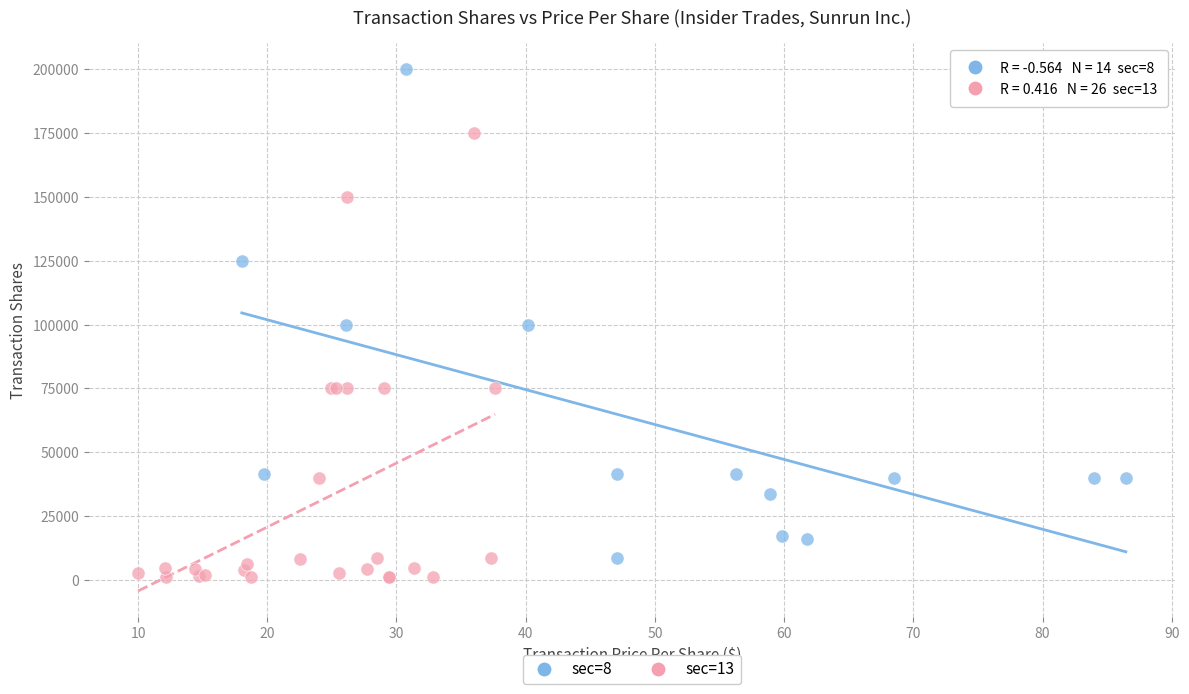

Which series contains the highest Y value?

sec=8